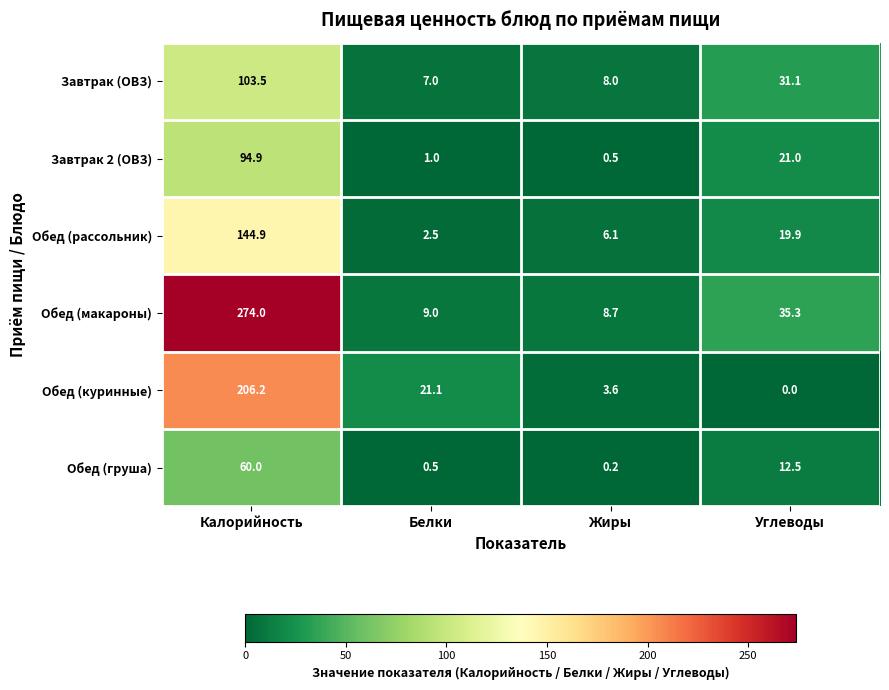

At which category is the sum across all series the highest?

Калорийность